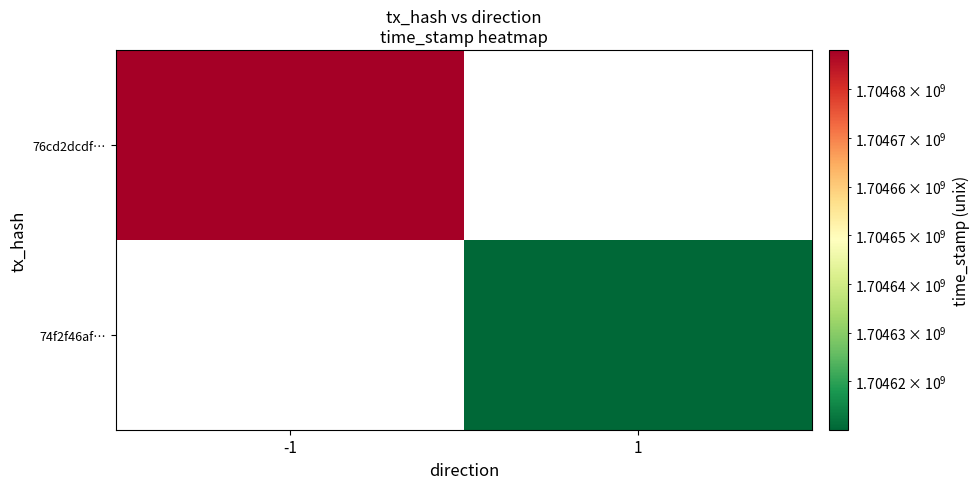

Which category has the lowest value across all series?

1